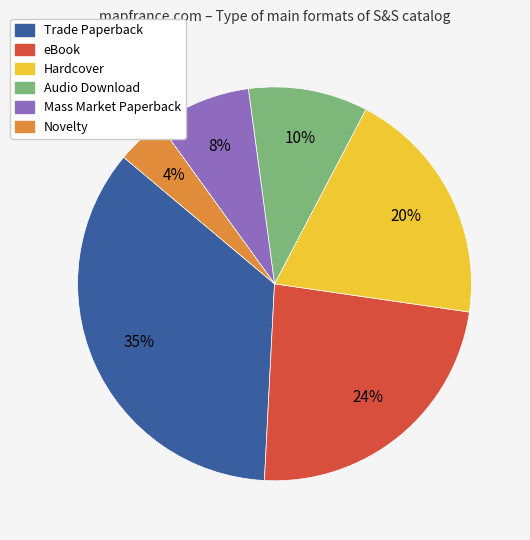

What is the ratio of the value at eBook to the value at Audio Download?

2.4